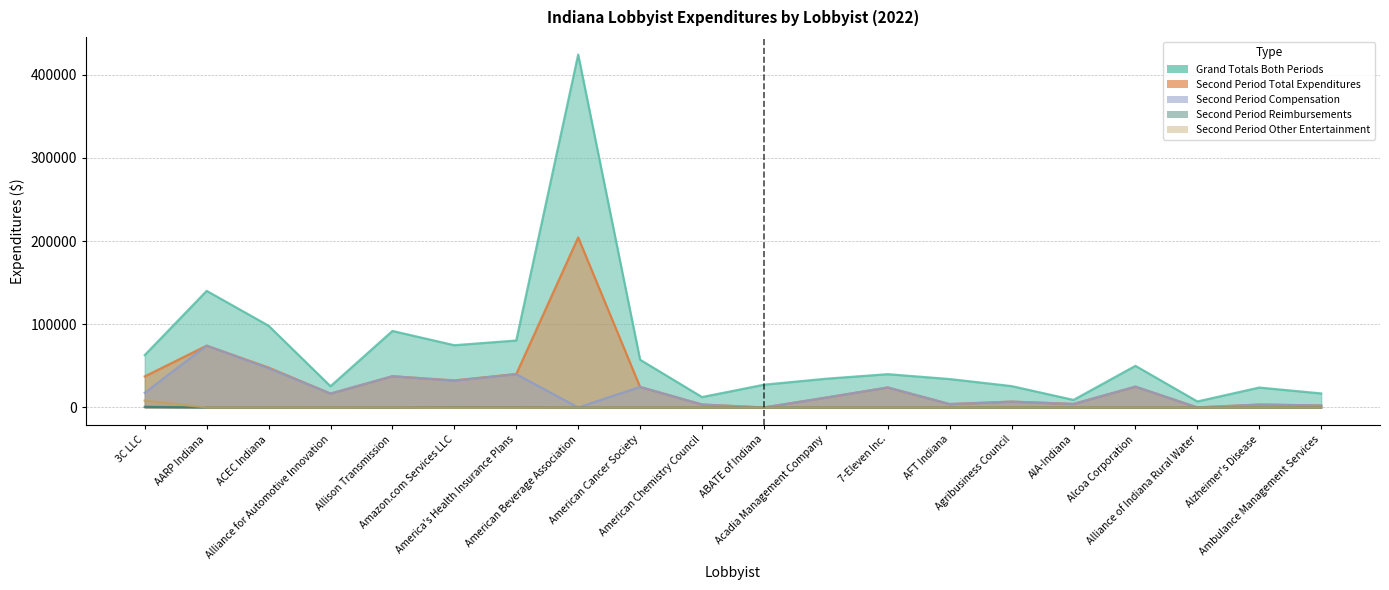

What is the average value of the Second Period Other Entertainment series?

411.6